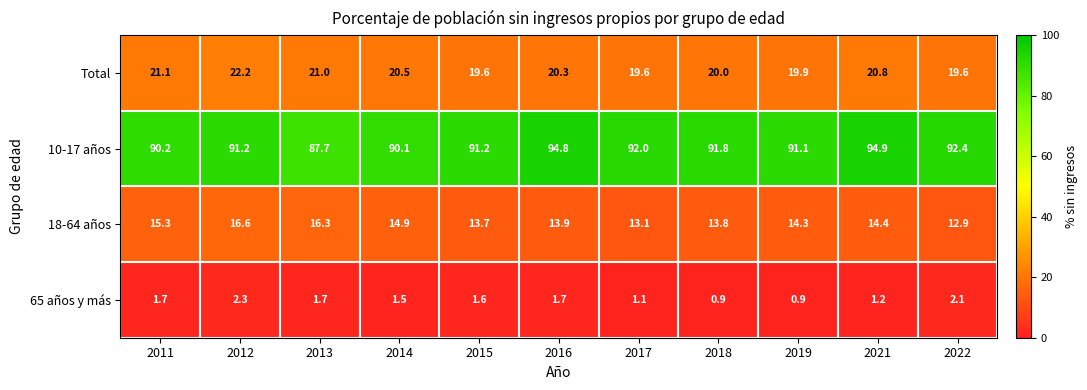

Is it true that 10-17 años equals 30.0 at 2016?

False